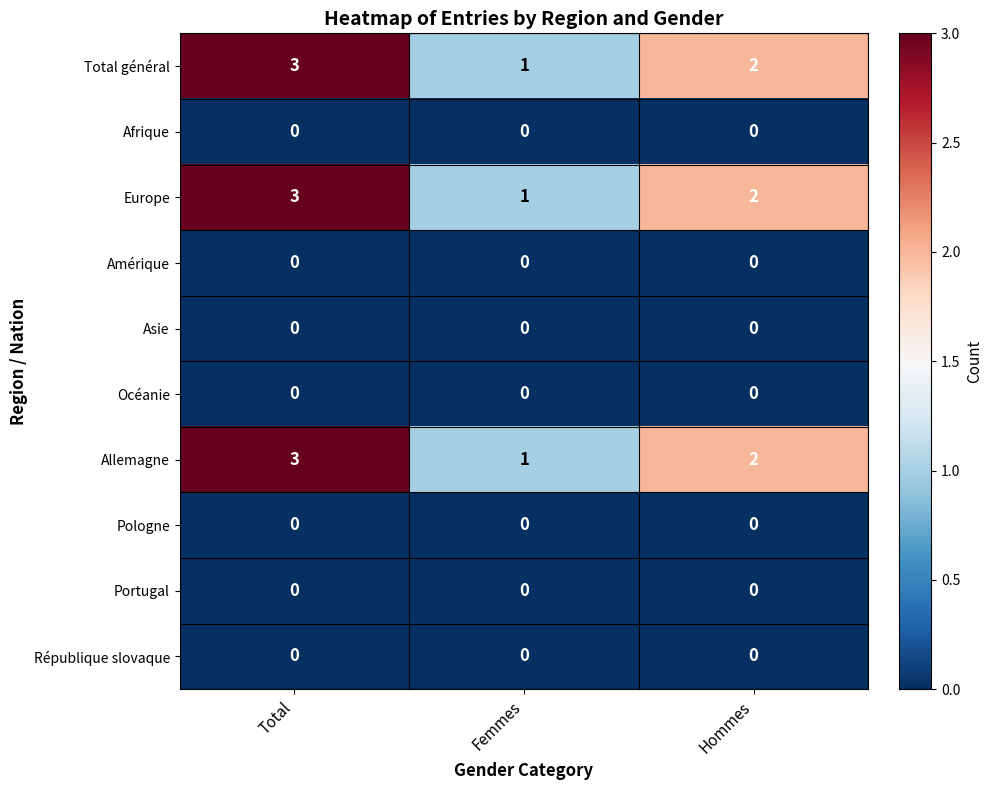

Reading left to right, list all the values displayed in this chart.

Total général: Total=3	Femmes=1	Hommes=2
Afrique: Total=0	Femmes=0	Hommes=0
Europe: Total=3	Femmes=1	Hommes=2
Amérique: Total=0	Femmes=0	Hommes=0
Asie: Total=0	Femmes=0	Hommes=0
Océanie: Total=0	Femmes=0	Hommes=0
Allemagne: Total=3	Femmes=1	Hommes=2
Pologne: Total=0	Femmes=0	Hommes=0
Portugal: Total=0	Femmes=0	Hommes=0
République slovaque: Total=0	Femmes=0	Hommes=0